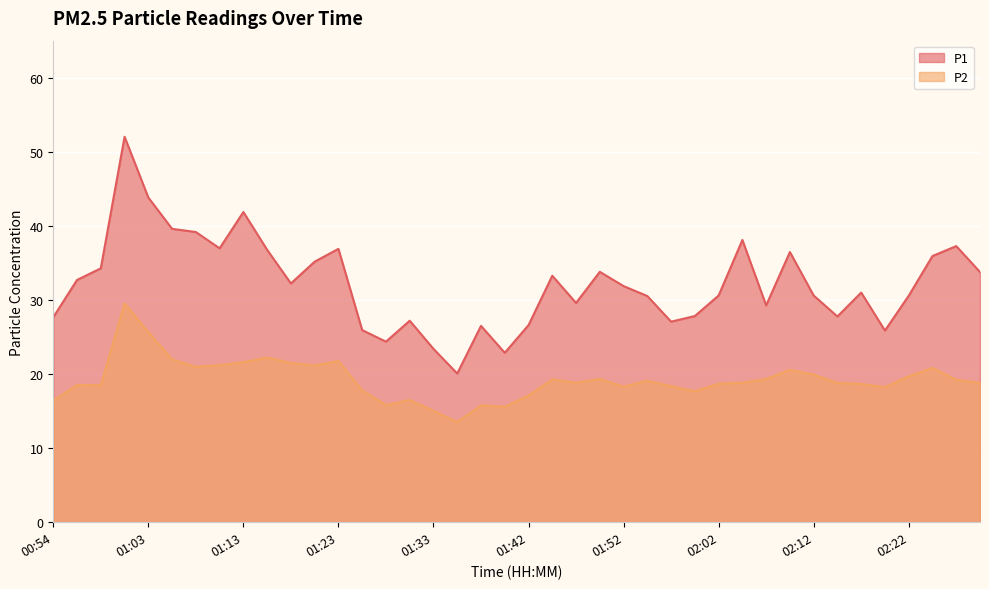

Which series has the widest spread of values?

P1